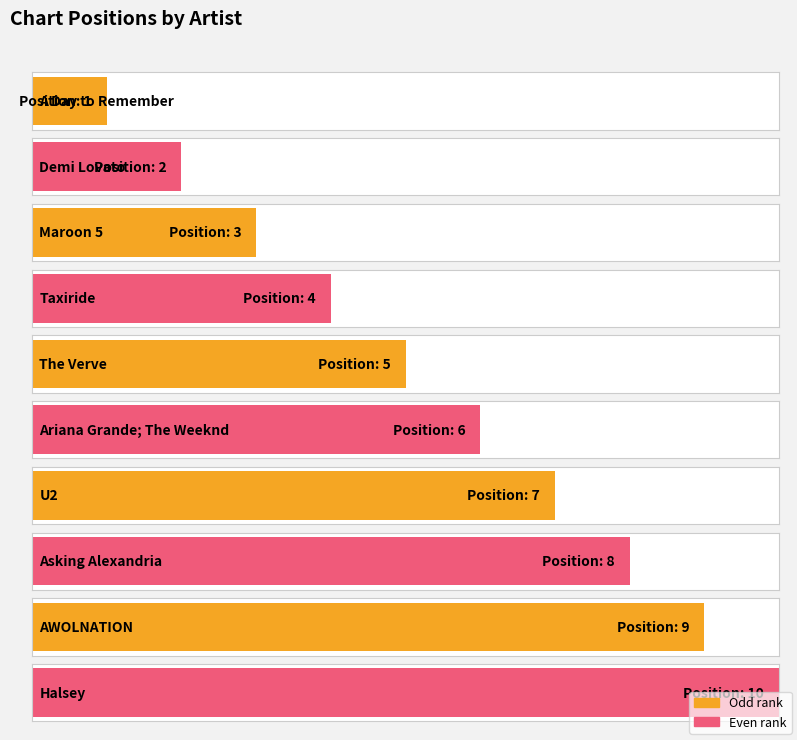

Does the chart contain any negative values?

No